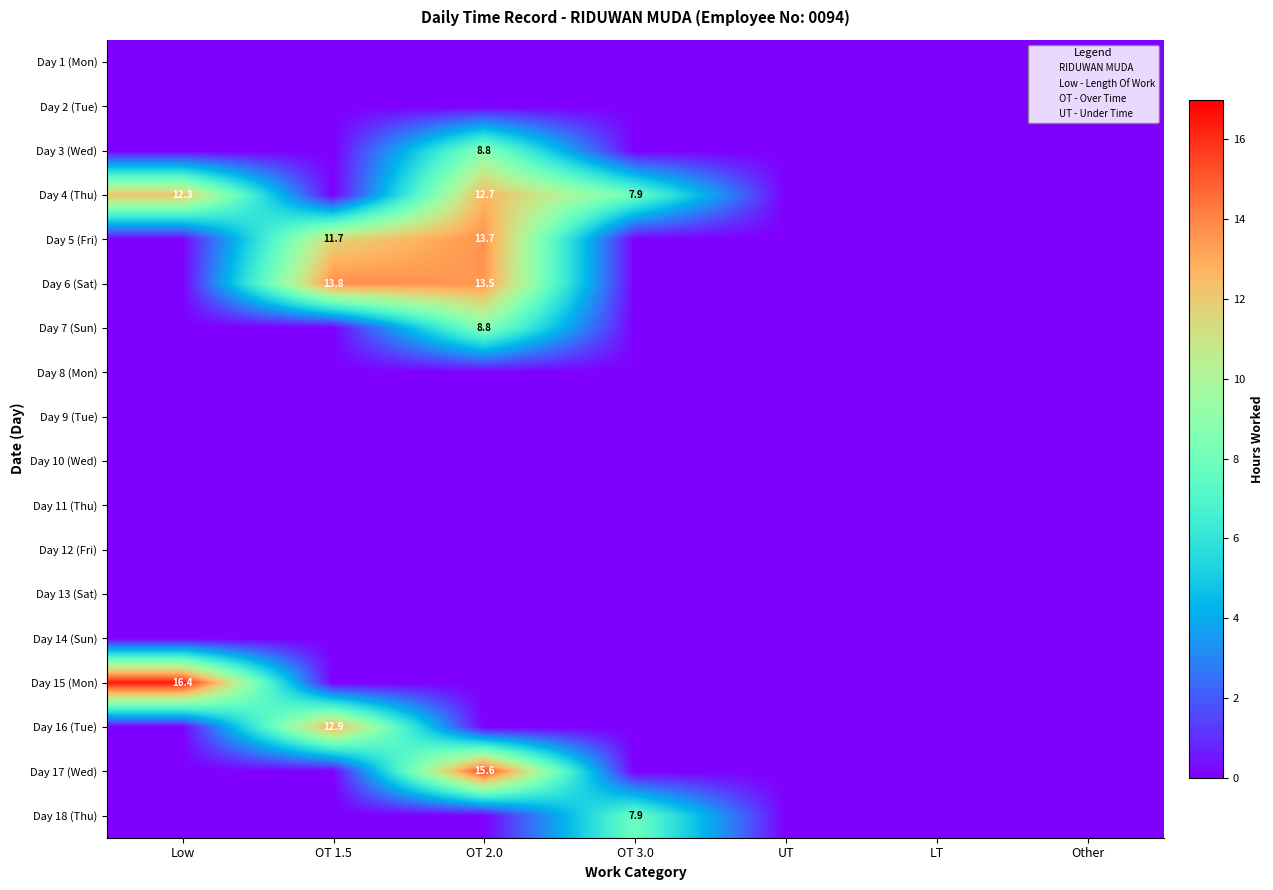

Which has a higher value, OT 3.0 or Low?

OT 3.0